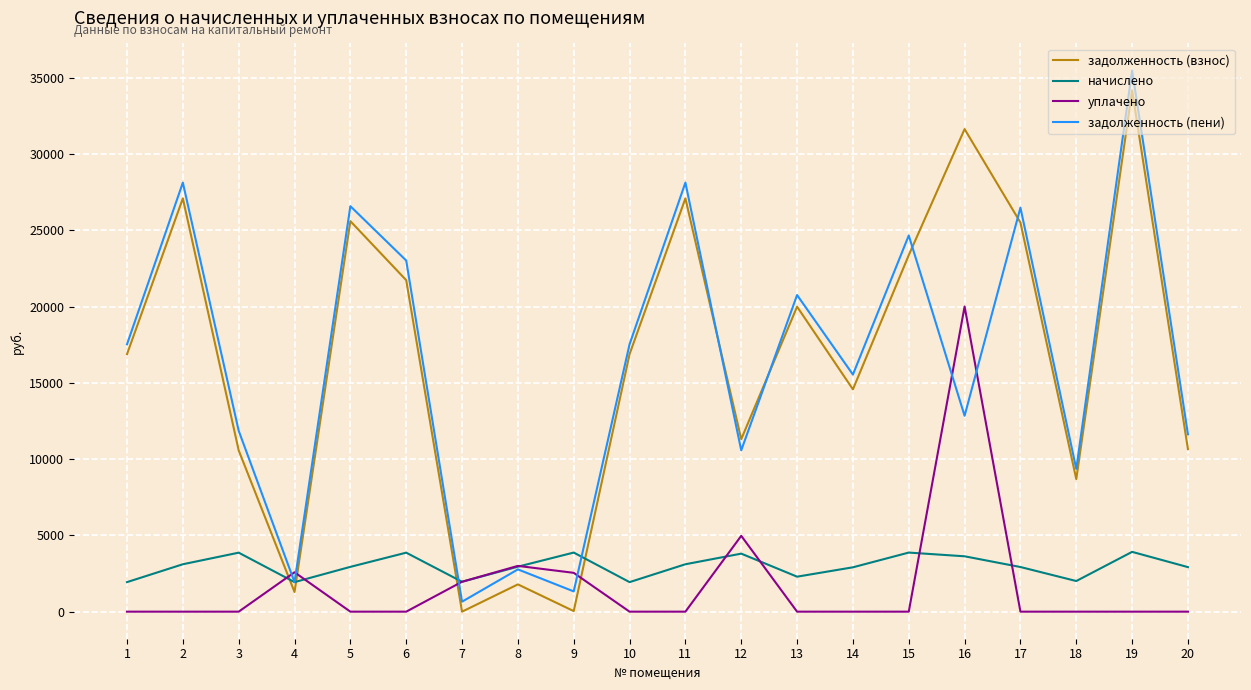

After their last crossing, which series has the higher values: задолженность (пени) or задолженность (взнос)?

задолженность (пени)